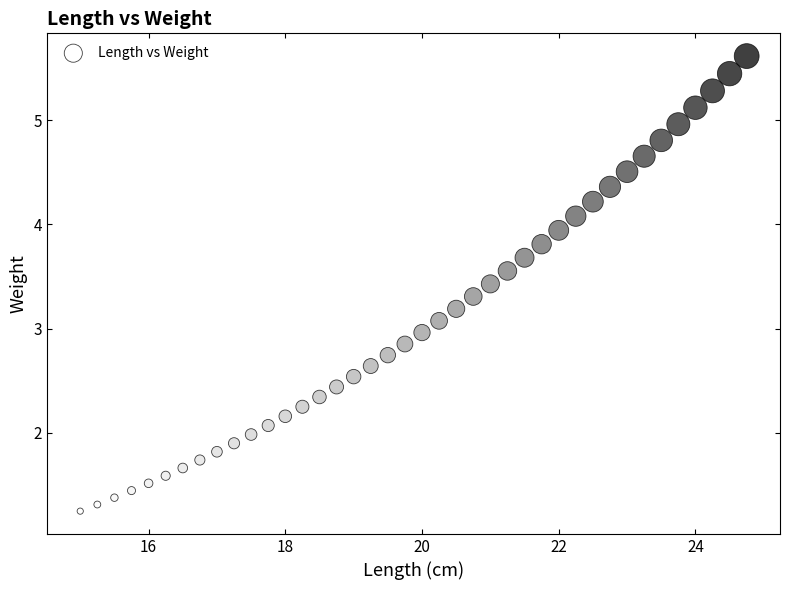

What is the range of Y values (max minus min)?

4.4